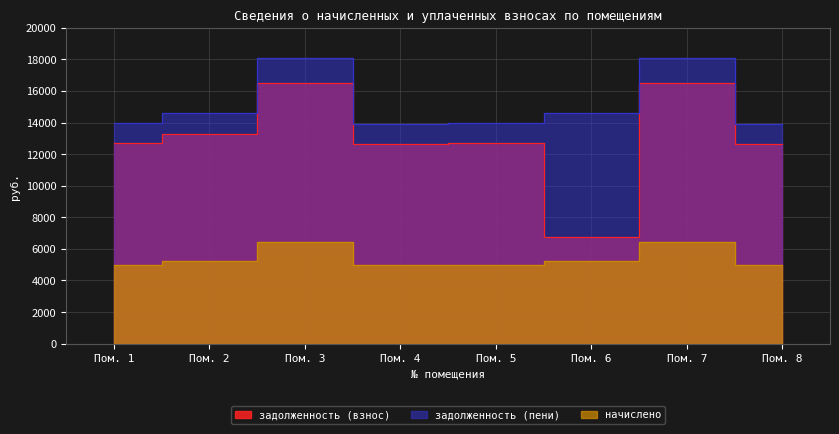

Rank the series by their average value, from highest to lowest.

задолженность (пени), задолженность (взнос), начислено